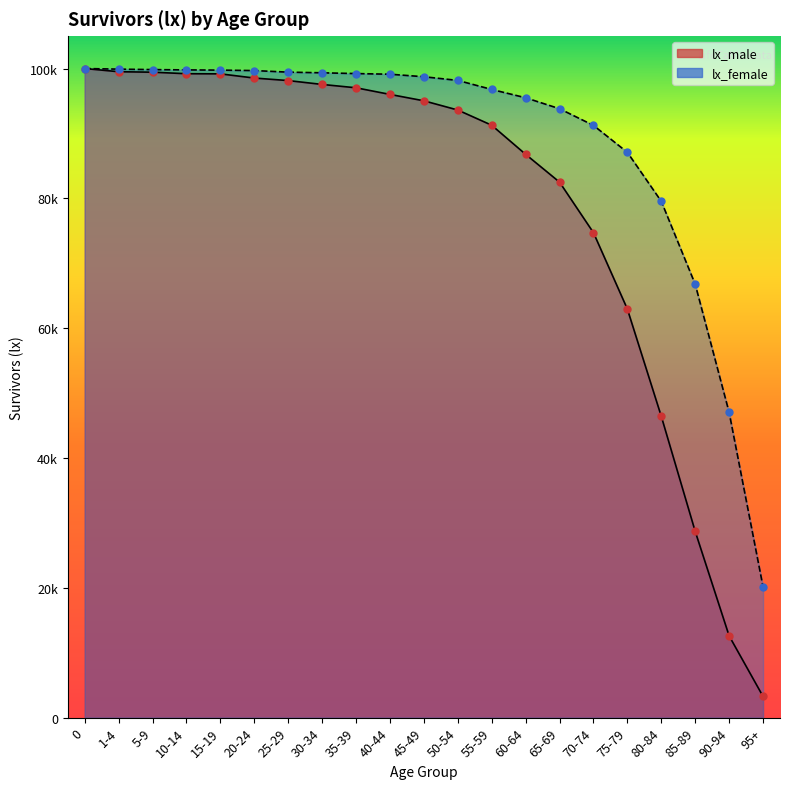

Which series has the largest Y range (max minus min)?

lx_male